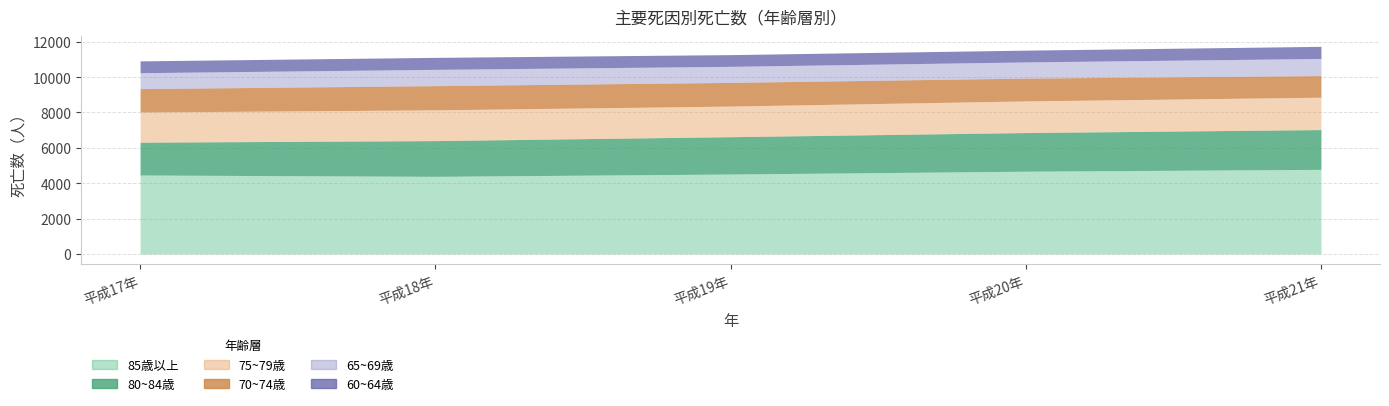

True or false: 70~74歳 has more than 0 points higher than both neighbors.

True